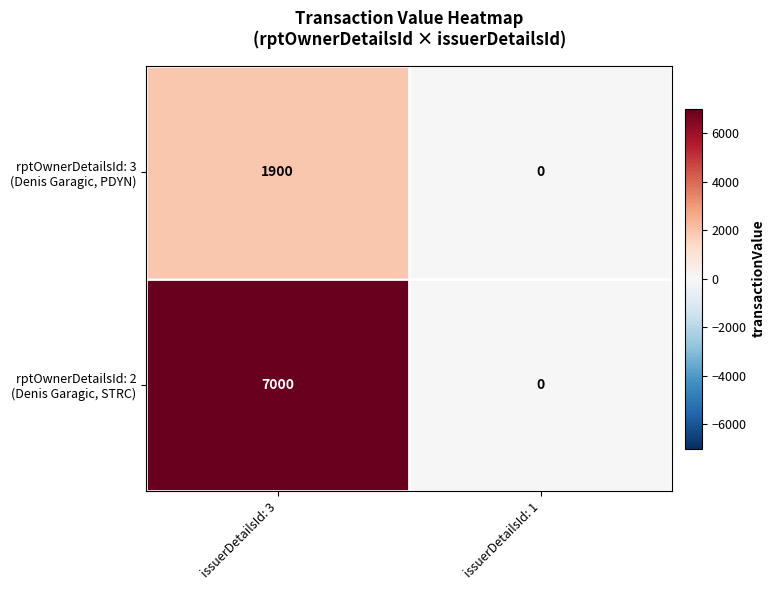

What is the maximum value shown in the chart?

7000